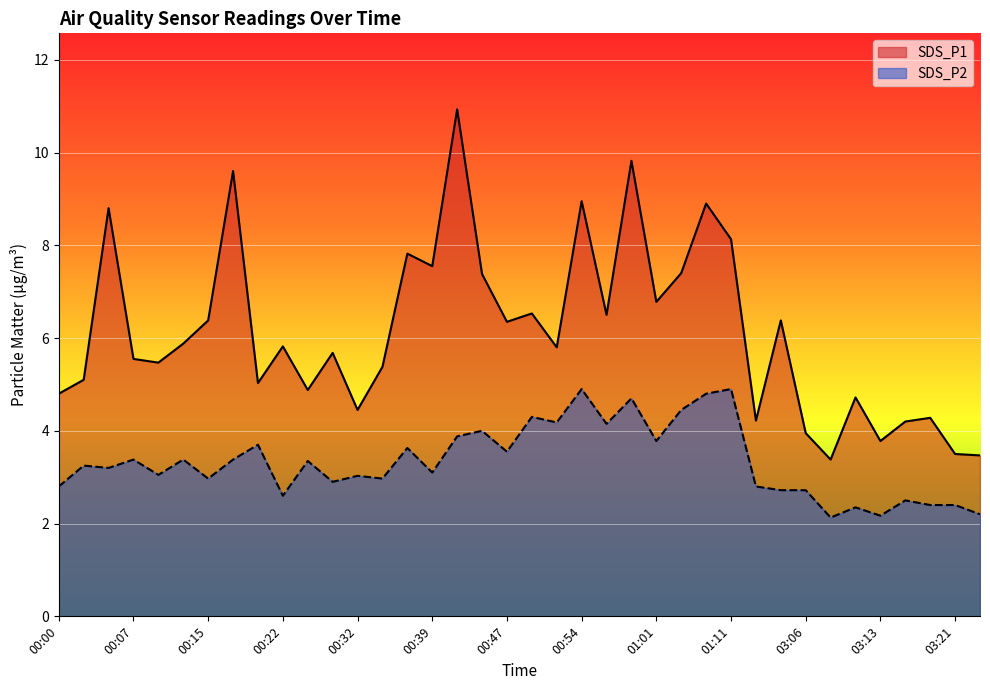

What is the lowest value of the SDS_P2 series?

2.1